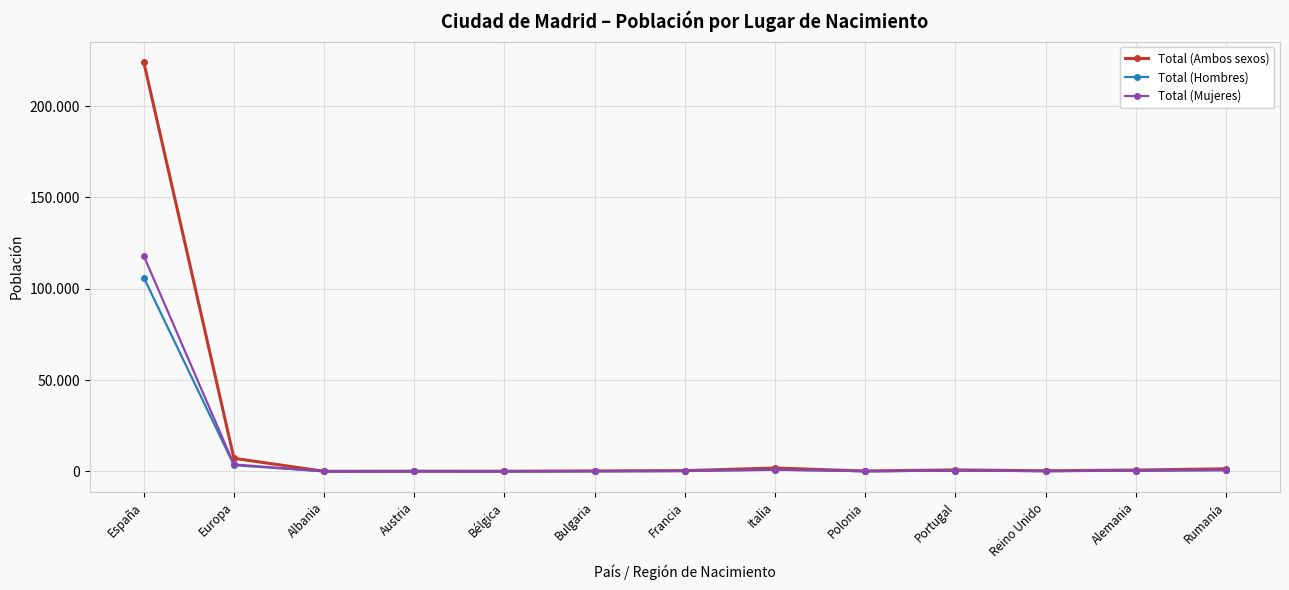

How many values in the Total (Mujeres) series are below 176?

6